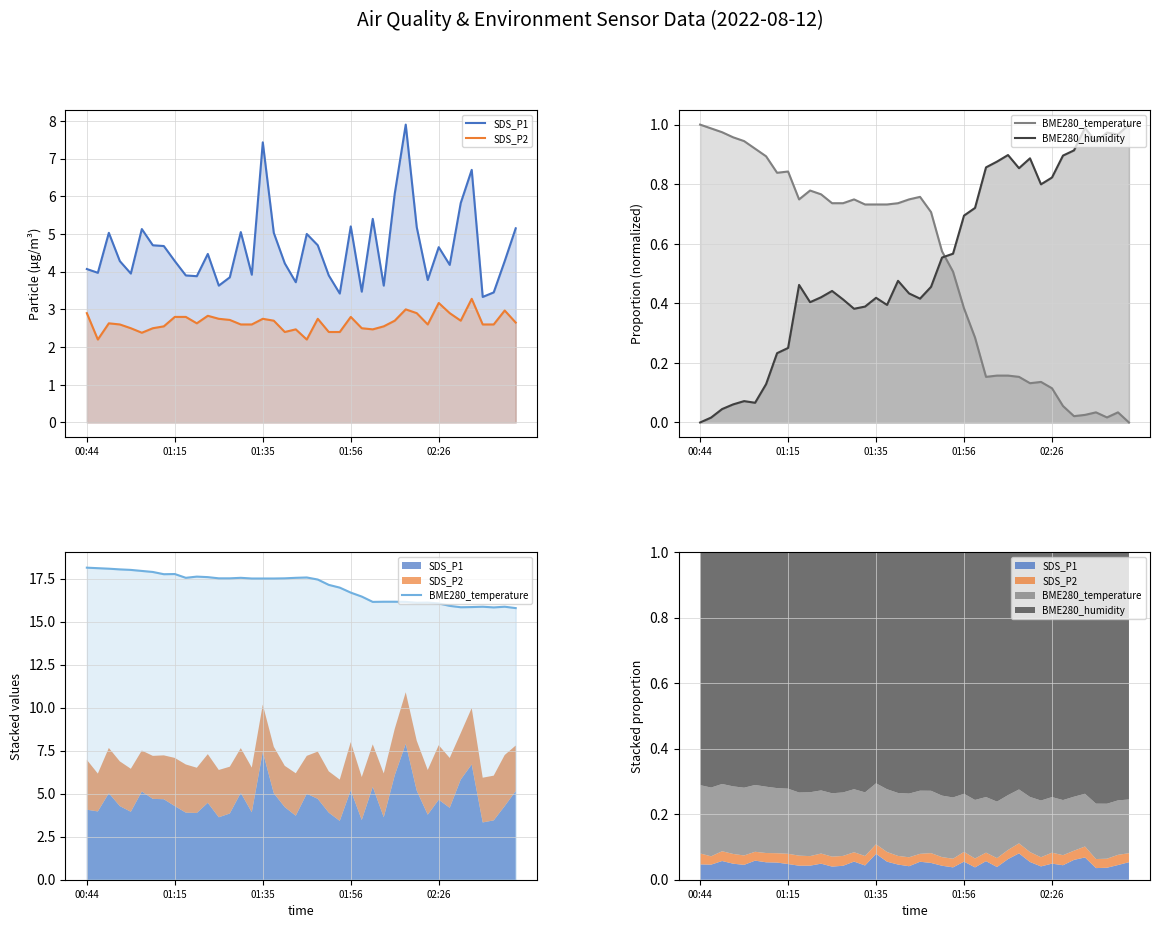

What position from the left is 25?

26